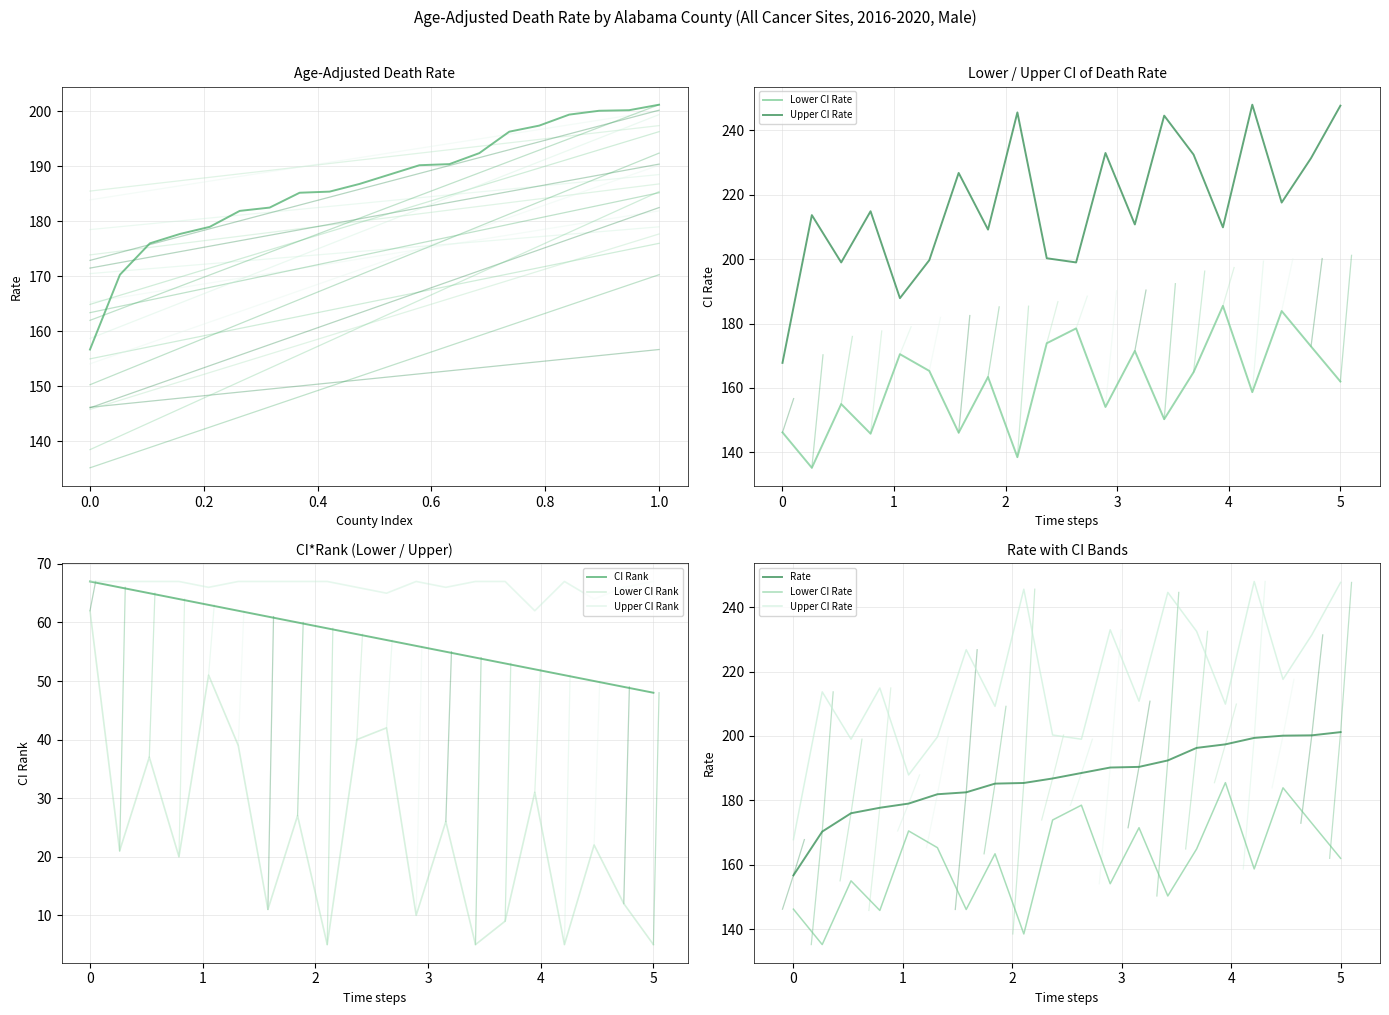

True or false: upper_ci_rate has more than 0 points higher than both neighbors.

True